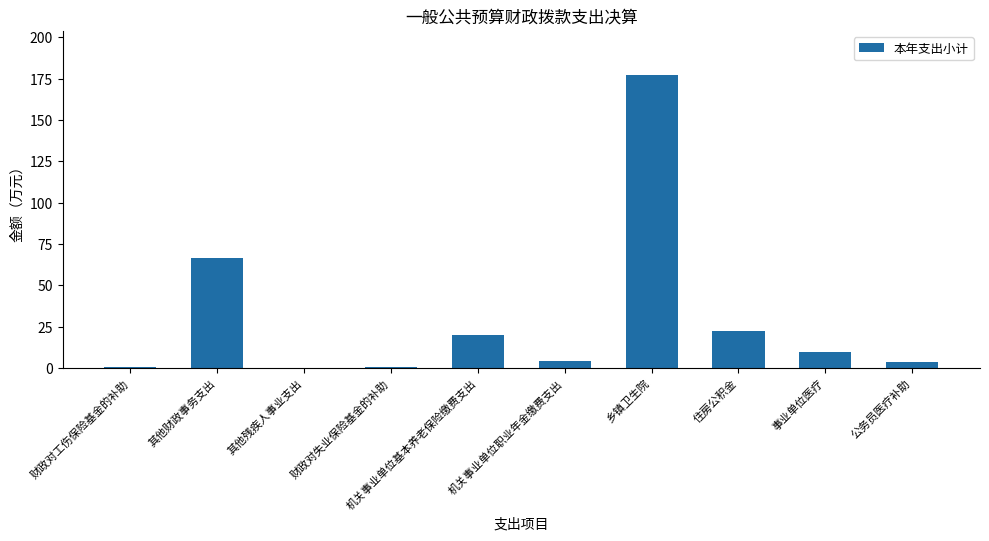

Read the value at 机关事业单位基本养老保险缴费支出.

20.2